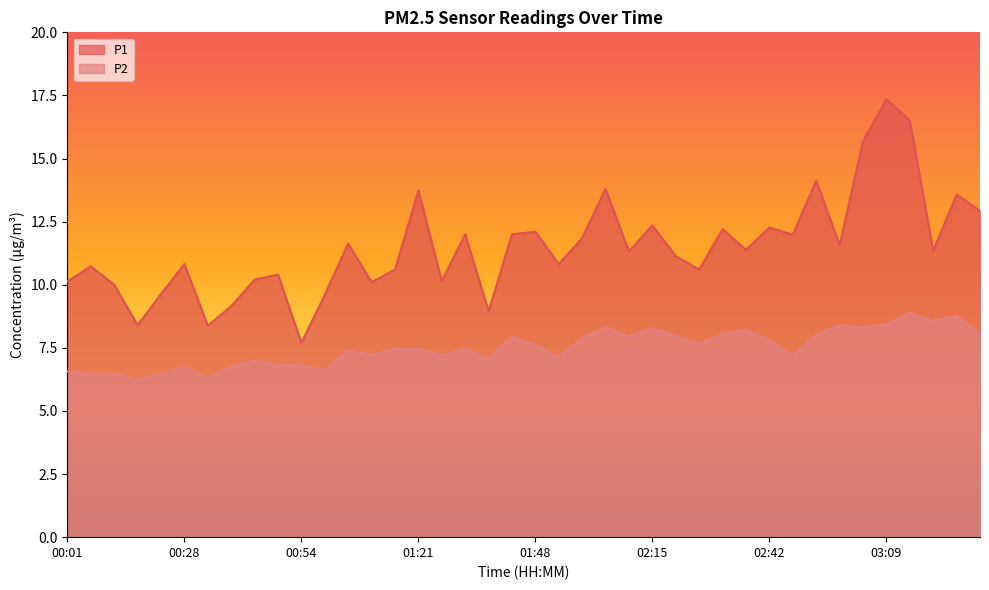

Between 01:27 and 03:19, which series saw the biggest shift?

P2